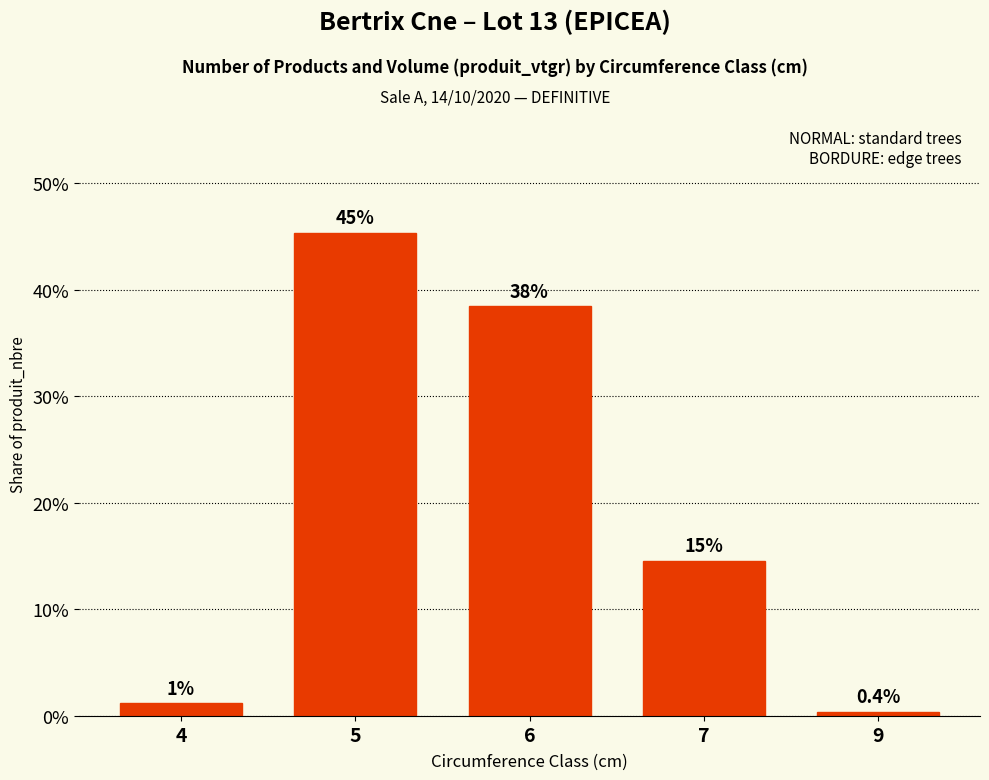

What is the difference between the values at 5 and 4?

0.4